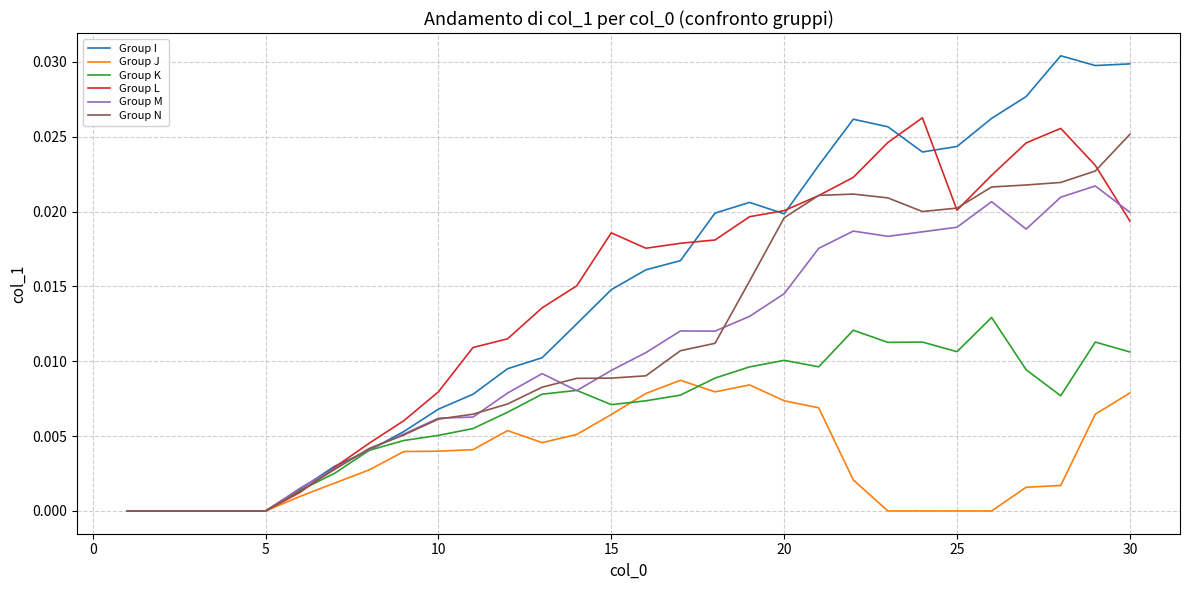

Which series has the widest spread of values?

Group I